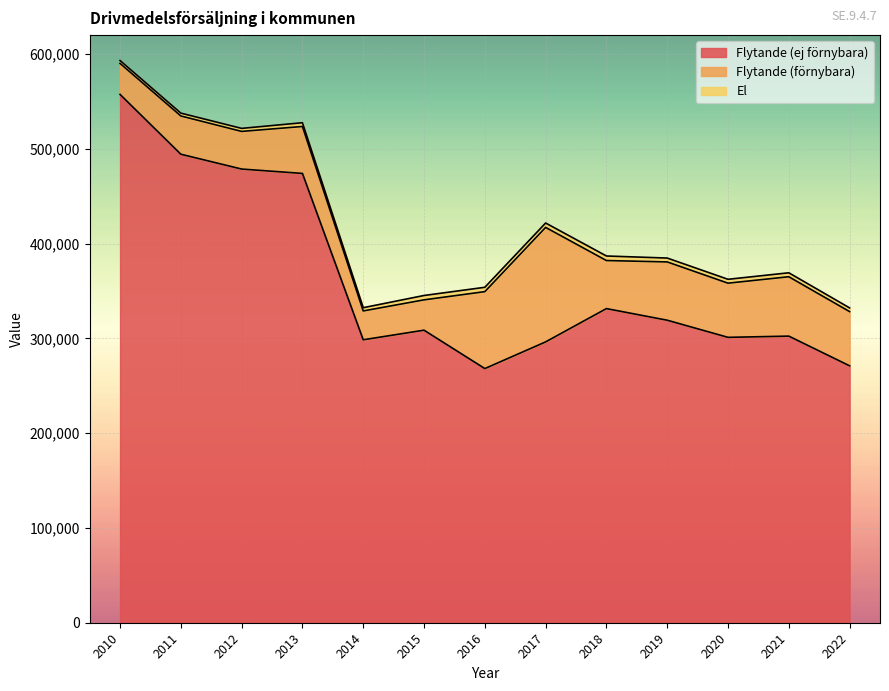

What is the sum of all El values?

51507